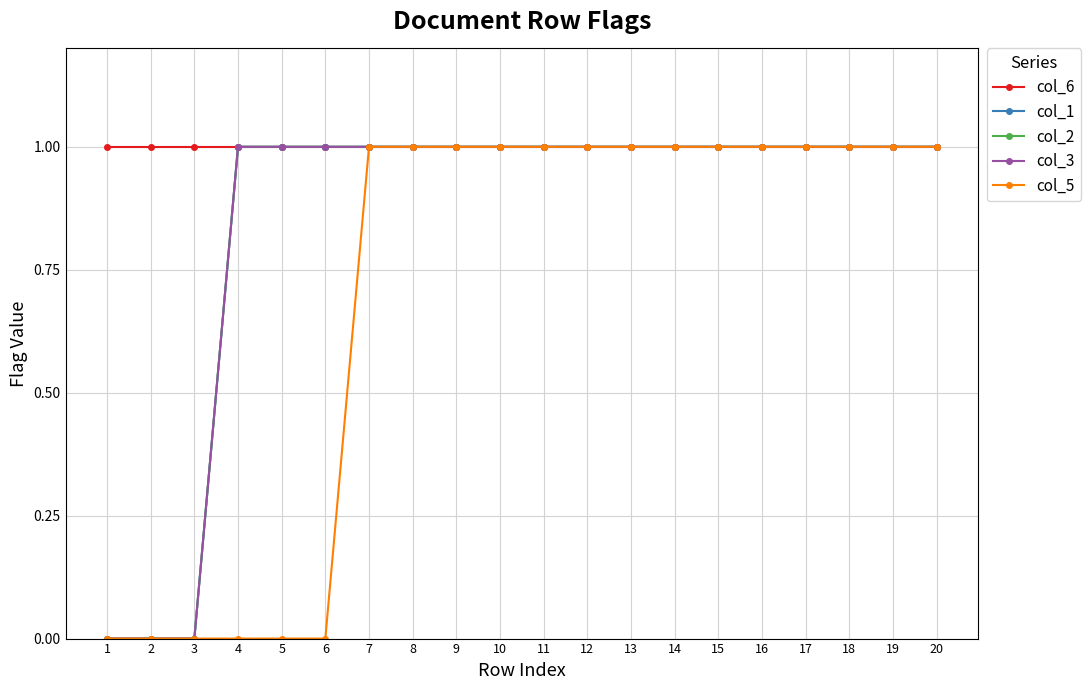

True or false: col_1 has more than 0 interior local peaks.

False